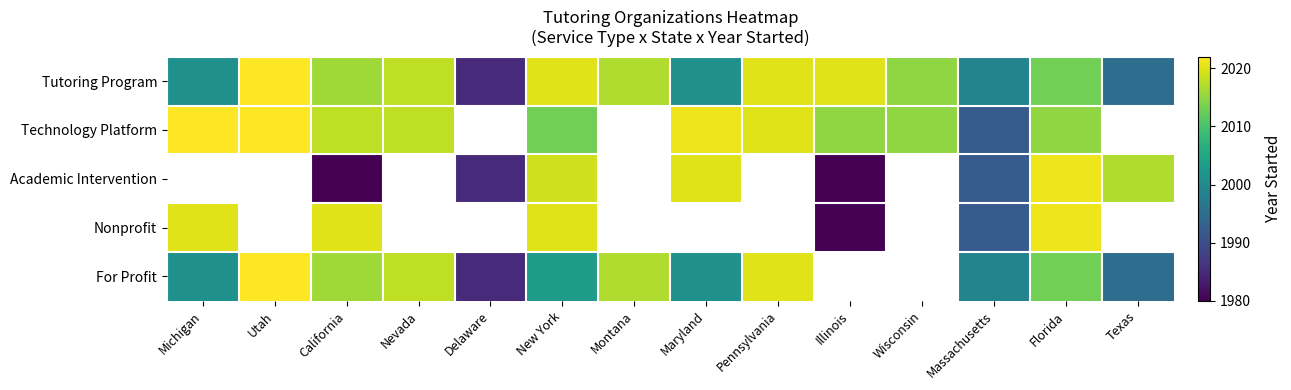

What value does the Technology Platform series have at Pennsylvania?

2020.0